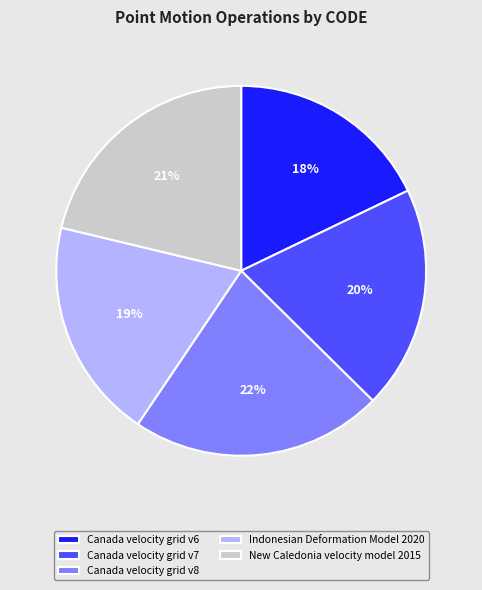

Is it true that New Caledonia velocity model 2015 is 31% of the pie?

False